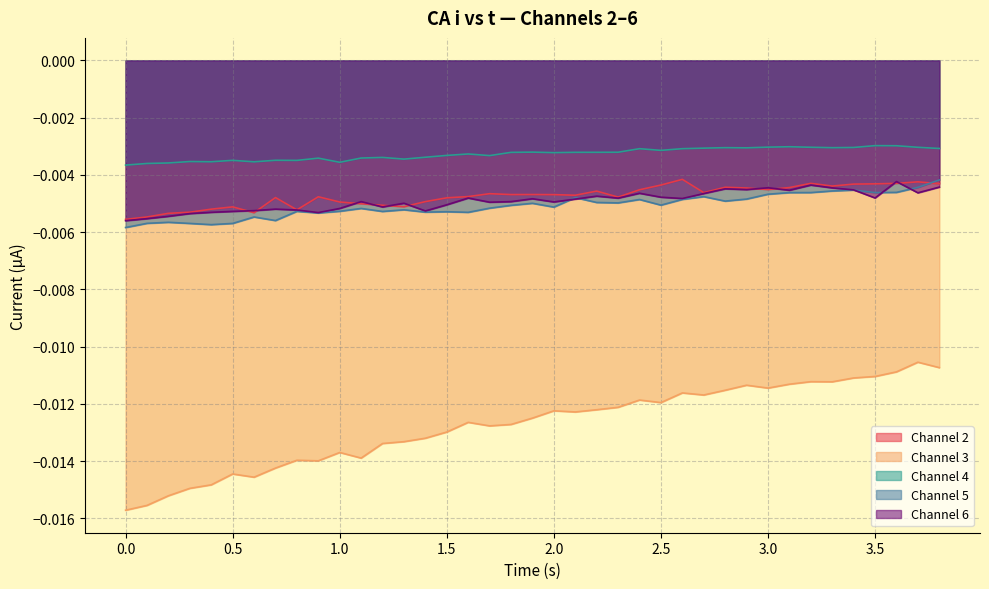

True or false: Channel 5 and Channel 3 intersect in this chart.

False